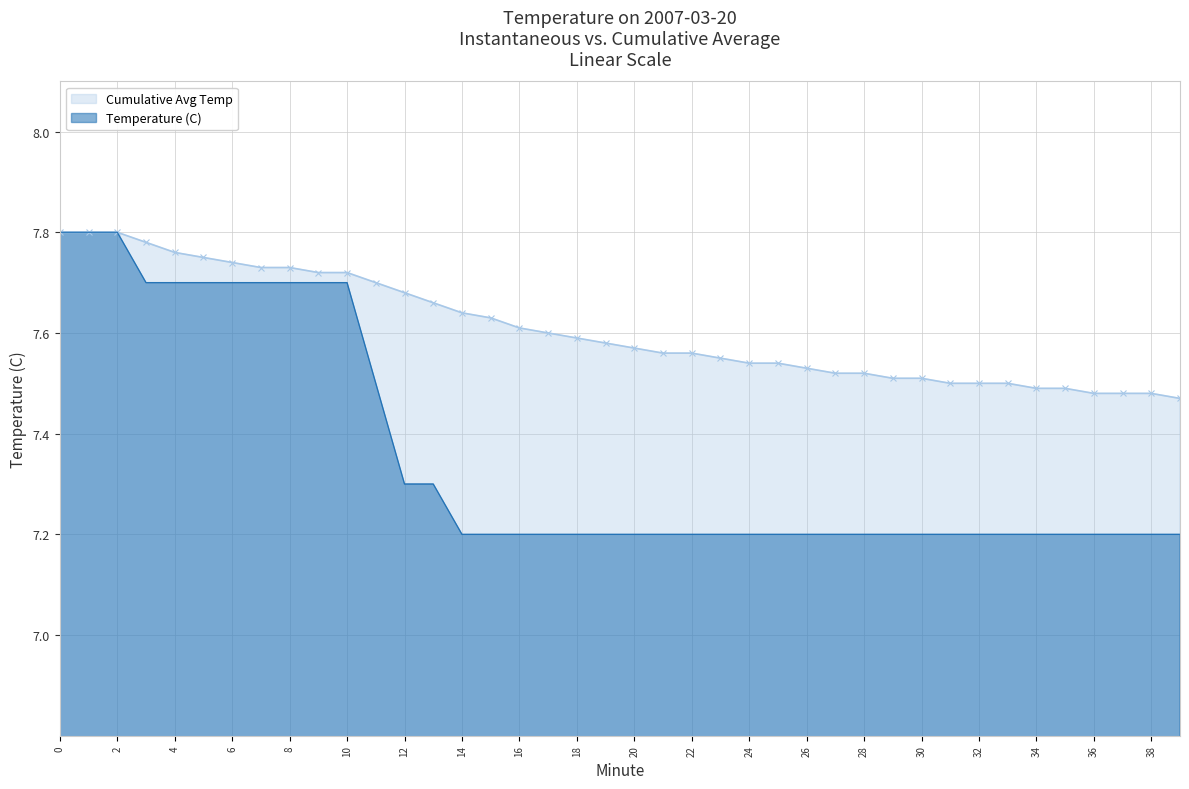

Reading left to right, list all the values displayed in this chart.

Temperature (C): 0=7.8	1=7.8	2=7.8	3=7.7	4=7.7	5=7.7	6=7.7	7=7.7	8=7.7	9=7.7	10=7.7	11=7.5	12=7.3	13=7.3	14=7.2	15=7.2	16=7.2	17=7.2	18=7.2	19=7.2	20=7.2	21=7.2	22=7.2	23=7.2	24=7.2	25=7.2	26=7.2	27=7.2	28=7.2	29=7.2	30=7.2	31=7.2	32=7.2	33=7.2	34=7.2	35=7.2	36=7.2	37=7.2	38=7.2	39=7.2
Cumulative Avg Temp: 0=7.8	1=7.8	2=7.8	3=7.8	4=7.8	5=7.8	6=7.7	7=7.7	8=7.7	9=7.7	10=7.7	11=7.7	12=7.7	13=7.7	14=7.6	15=7.6	16=7.6	17=7.6	18=7.6	19=7.6	20=7.6	21=7.6	22=7.6	23=7.5	24=7.5	25=7.5	26=7.5	27=7.5	28=7.5	29=7.5	30=7.5	31=7.5	32=7.5	33=7.5	34=7.5	35=7.5	36=7.5	37=7.5	38=7.5	39=7.5